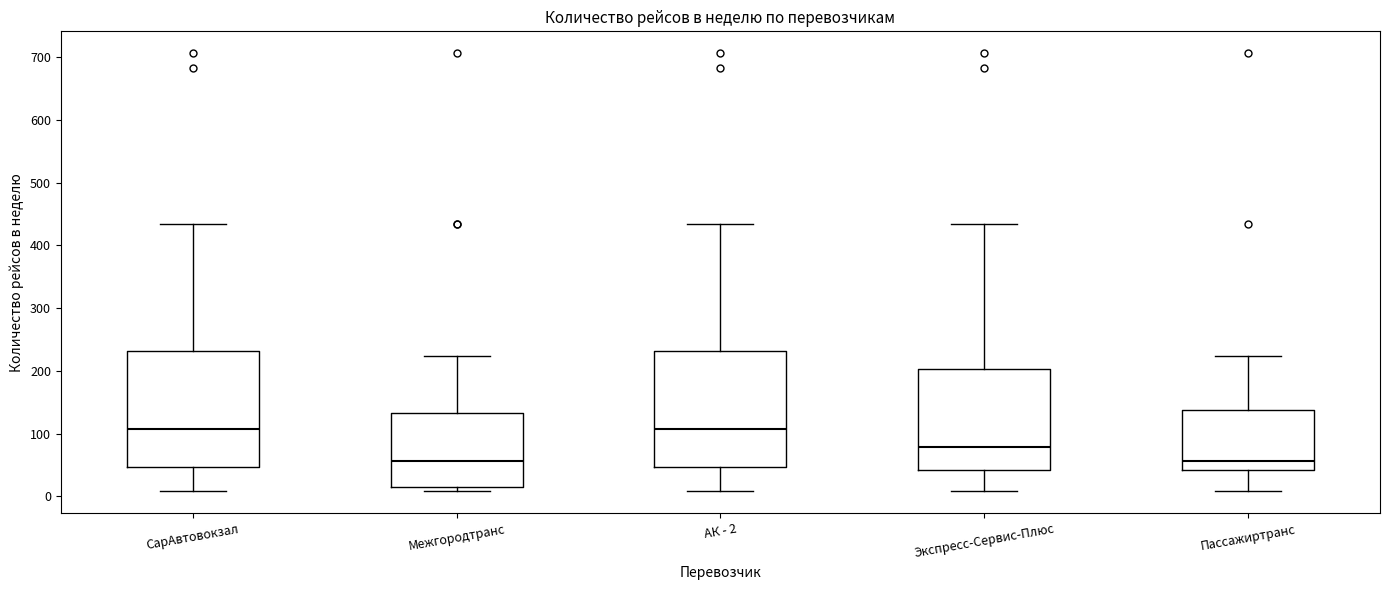

Reading left to right, read every box against the y-axis: the position of its median line, the range the box covers, and the ends of its whiskers. The values are not printed on the chart, so give them approximately, as read against the axis.

СарАвтовокзал: median 110, box 50 to 230, whiskers 10 to 430
Межгородтранс: median 60, box 20 to 130, whiskers 10 to 220
АК - 2: median 110, box 50 to 230, whiskers 10 to 430
Экспресс-Сервис-Плюс: median 80, box 40 to 200, whiskers 10 to 430
Пассажиртранс: median 60, box 40 to 140, whiskers 10 to 220